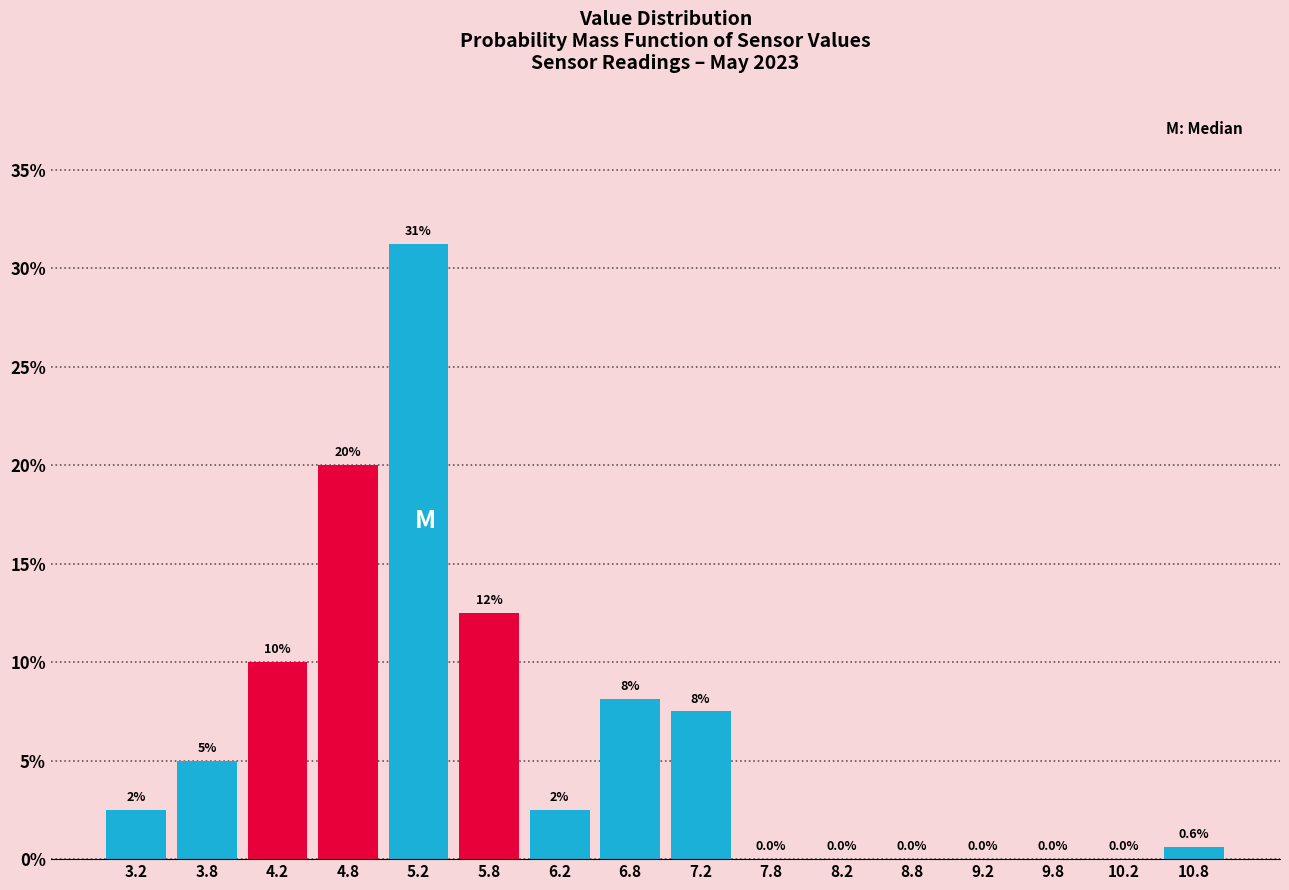

Which range on the x-axis has the tallest bar?

5.0 to 5.5